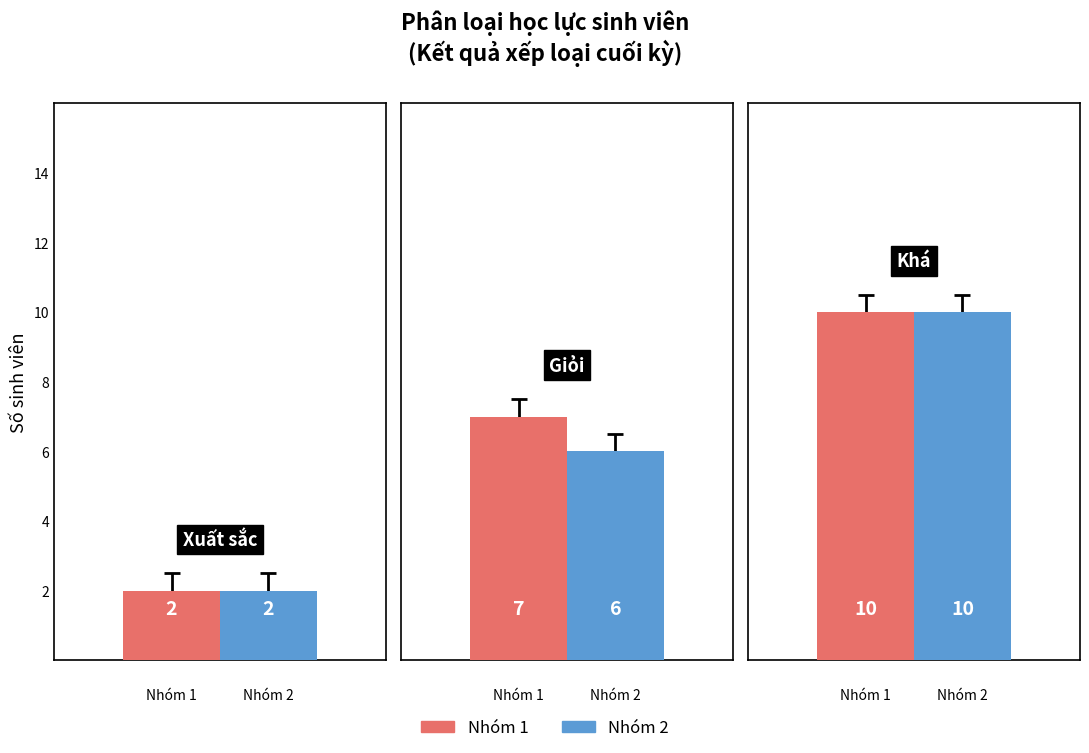

What position from the left is Giỏi?

2